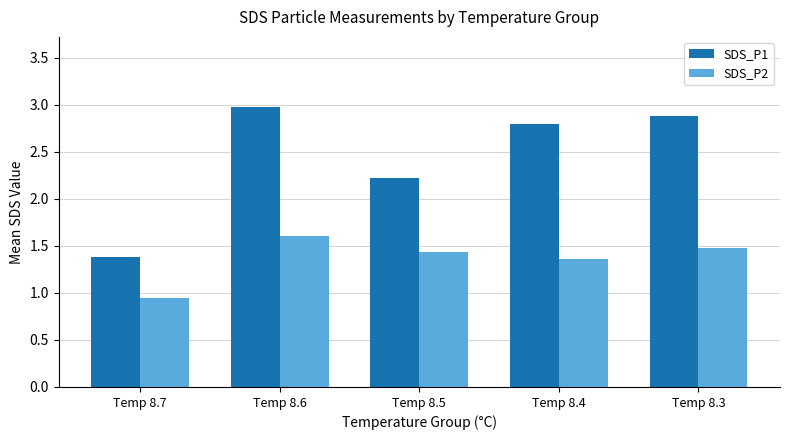

The SDS_P1 series shows 4.2 at Temp 8.6. True or false?

False